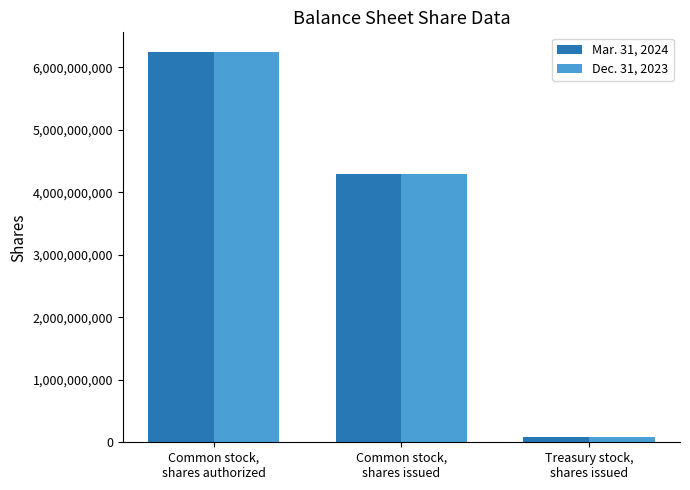

Where is Dec. 31, 2023 nearest to the value 3168586498?

Common stock,
shares issued